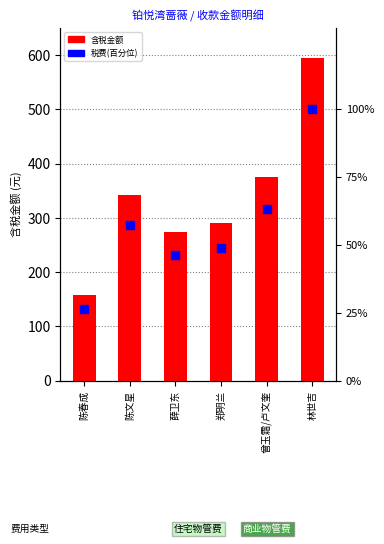

At which category is the sum across all series the highest?

林世吉